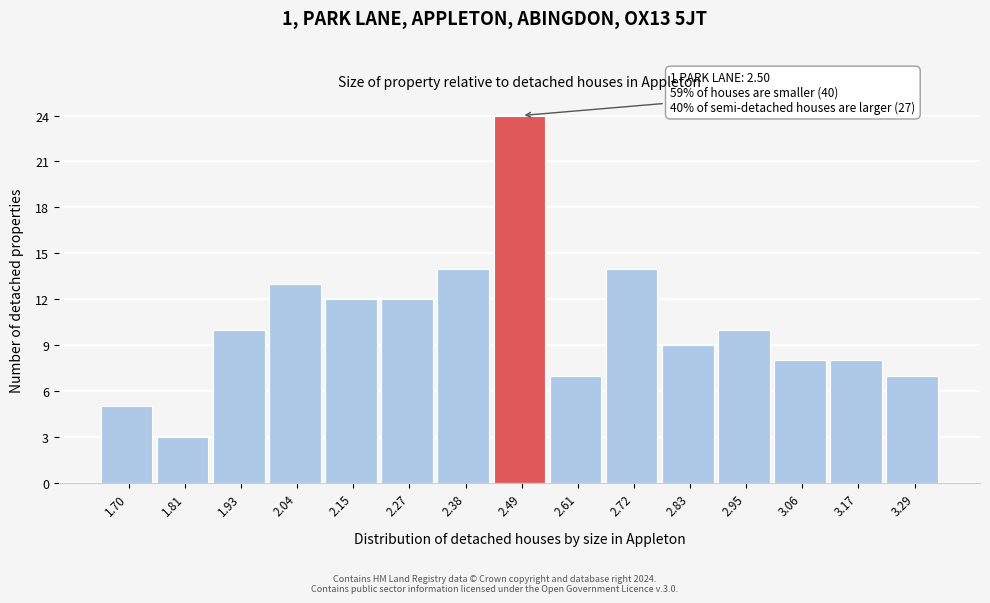

Reading left to right, transcribe all the data shown in this chart.

5	3	10	13	12	12	14	24	7	14	9	10	8	8	7